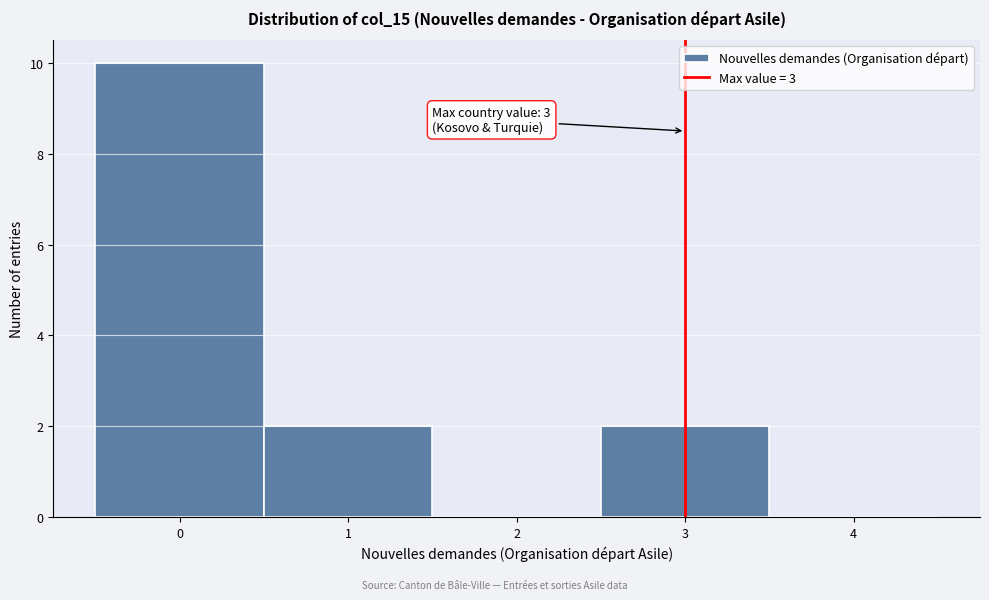

Over which range of the x-axis is the bar tallest?

-0.5 to 0.5